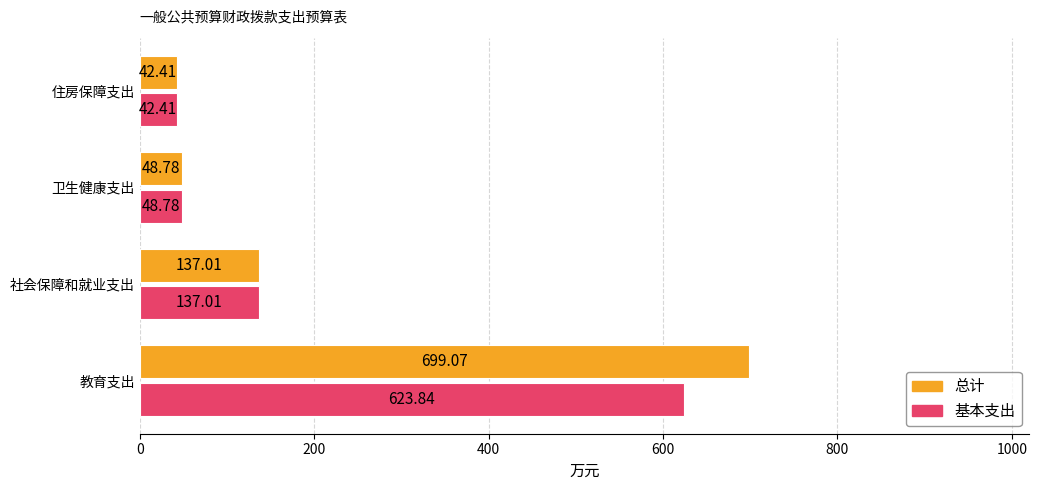

What is the average value of the 基本支出 series?

213.0